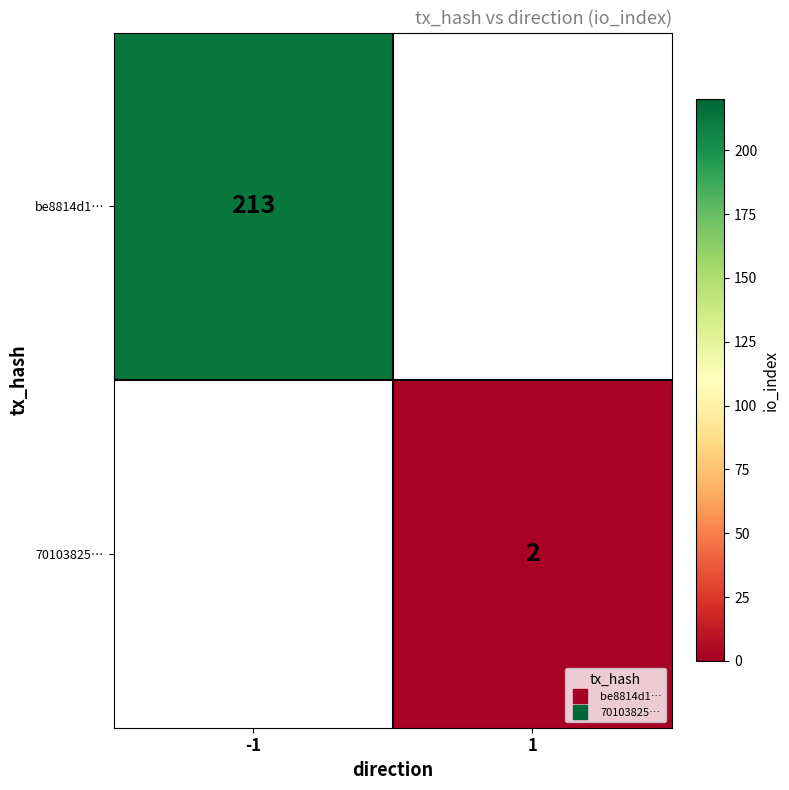

At which label is be8814d1… closest to 106?

1